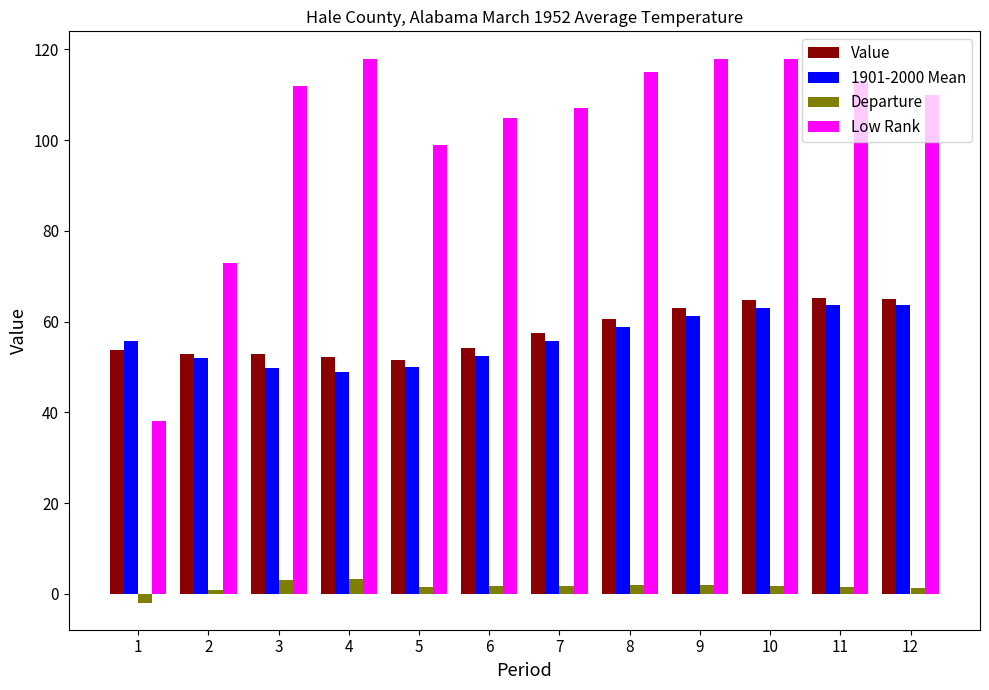

What is the value of the Value bar at the 6th from the left?

54.1